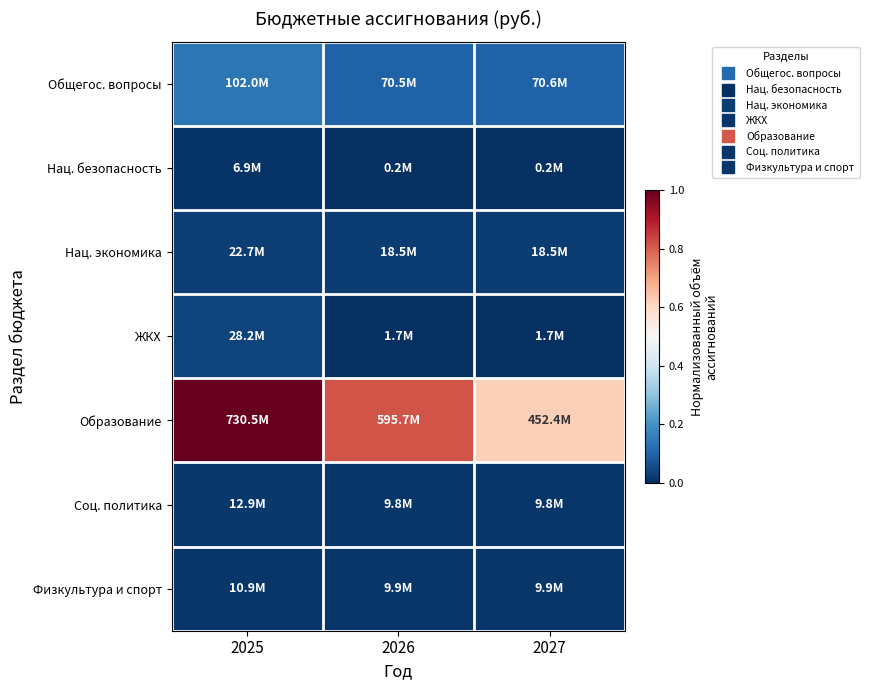

Which category has the lowest value across all series?

2026